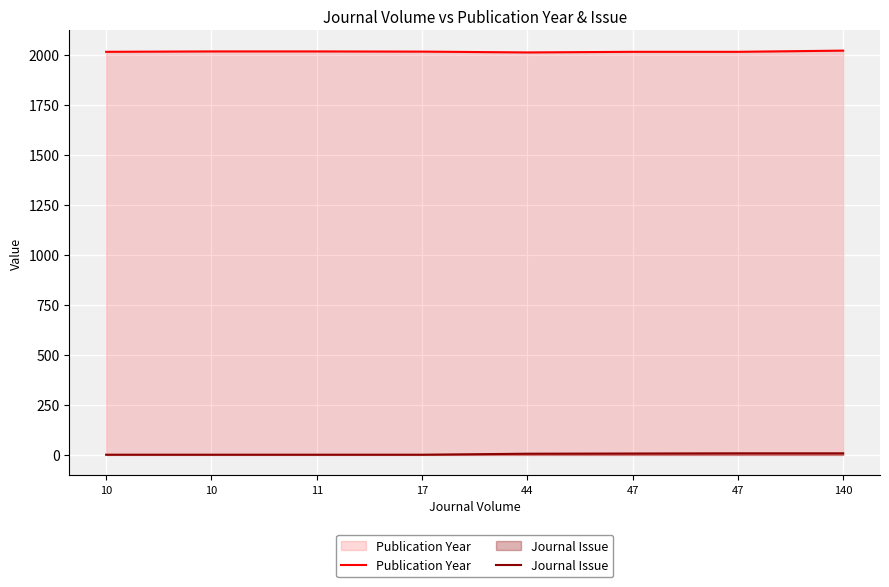

List the series in order of their peak value, highest first.

Publication Year, Journal Issue